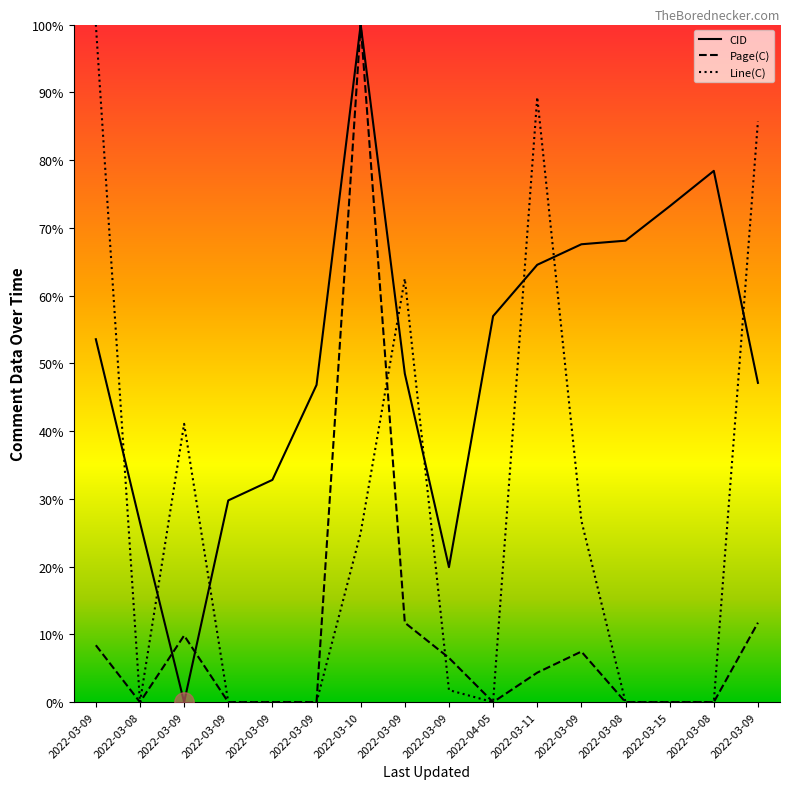

Does the chart display data point markers on the line(s)?

No